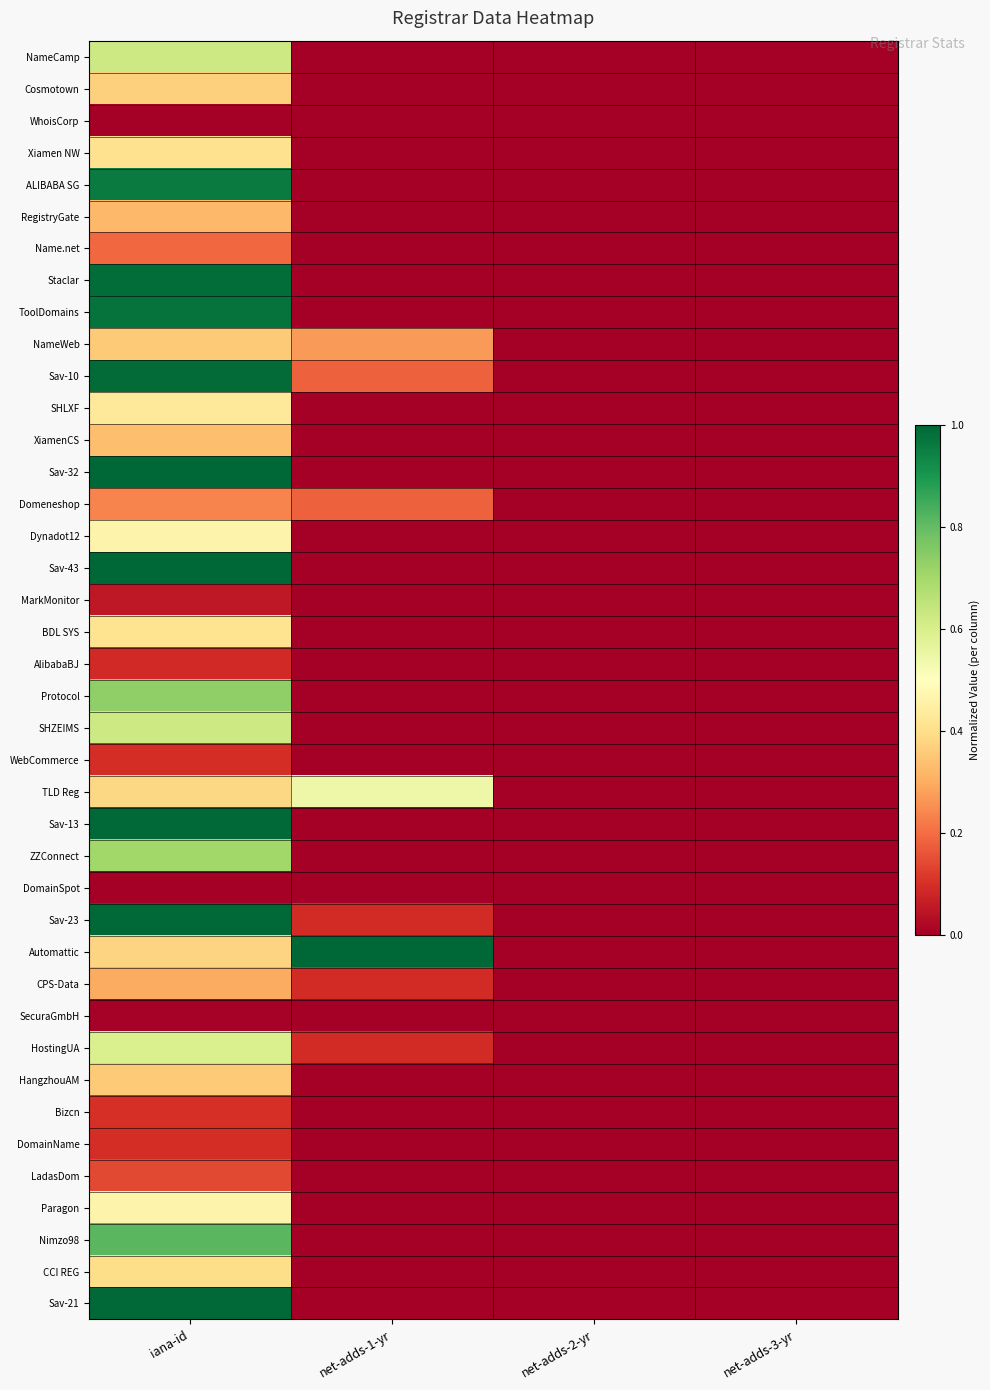

Which category has the lowest value across all series?

net-adds-1-yr